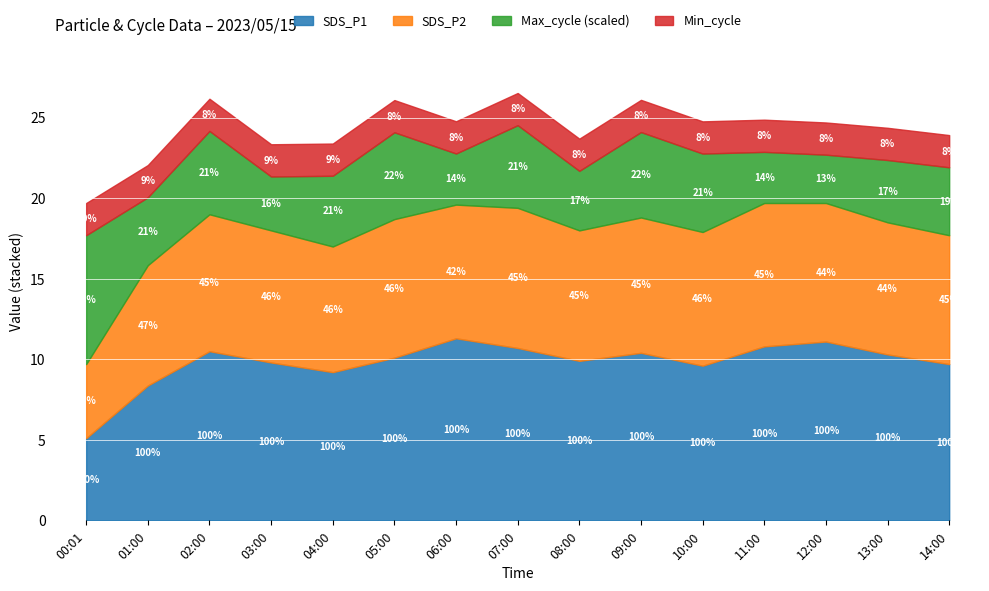

Where does the SDS_P1 series first go above 10?

02:00